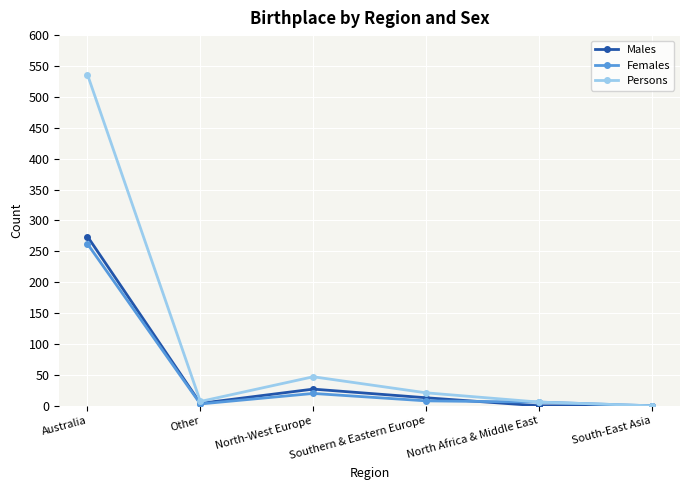

The value of Males at North Africa & Middle East is -138. True or false?

False